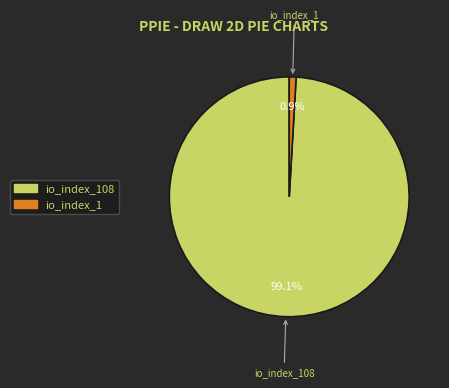

What is the total percentage of io_index_1 and io_index_108?

100.0%